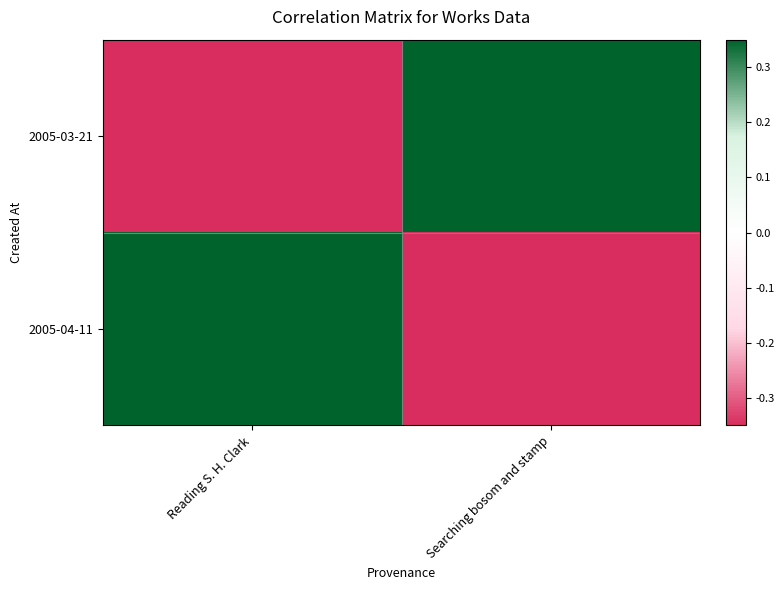

List the series in order of their peak value, lowest first.

2005-03-21, 2005-04-11